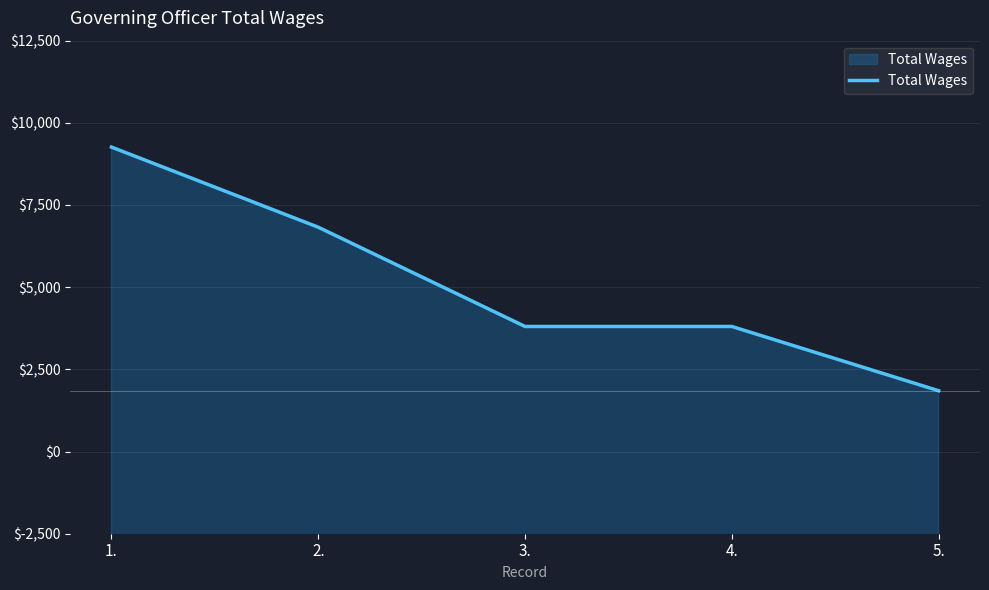

Does the chart have visible grid lines?

Yes